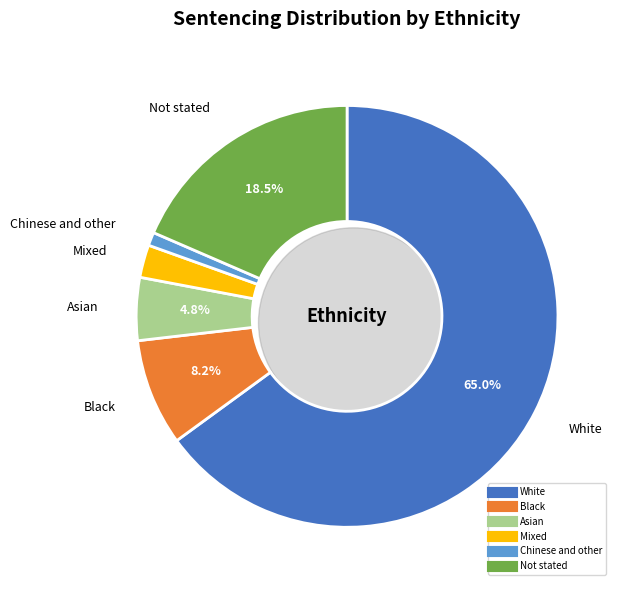

To the nearest percent, what is the average slice percentage?

17%